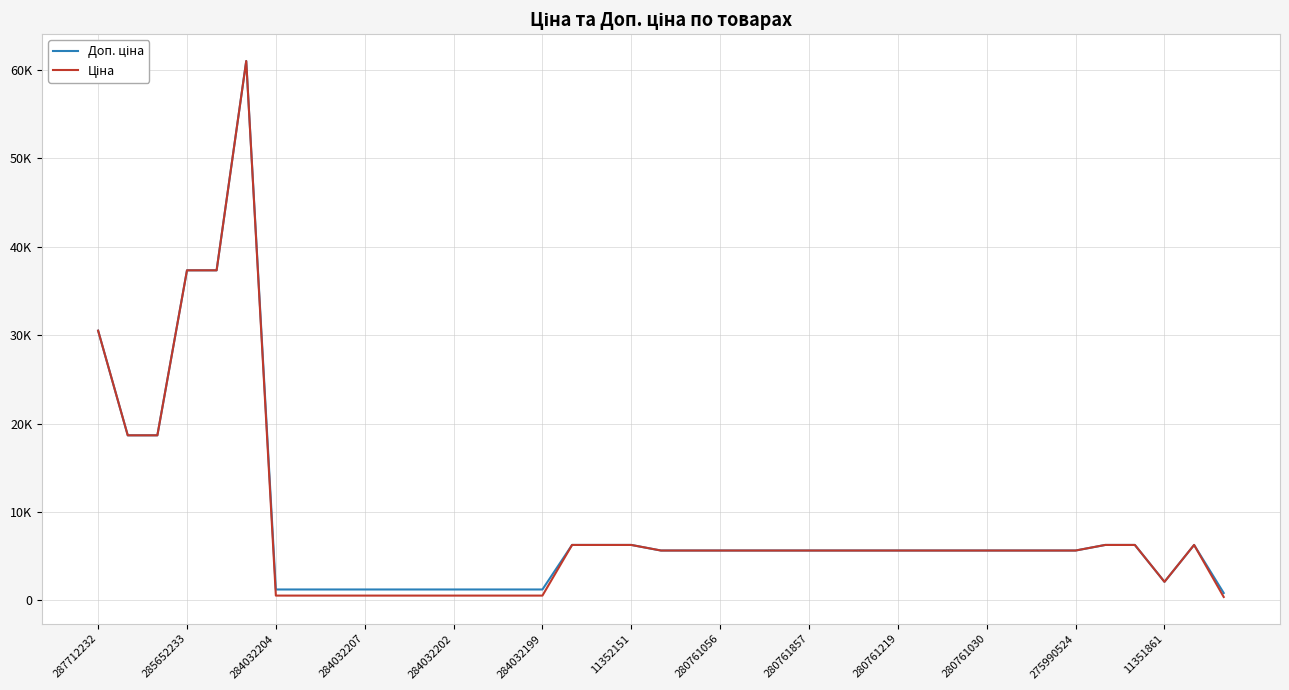

Does the chart display data point markers on the line(s)?

No